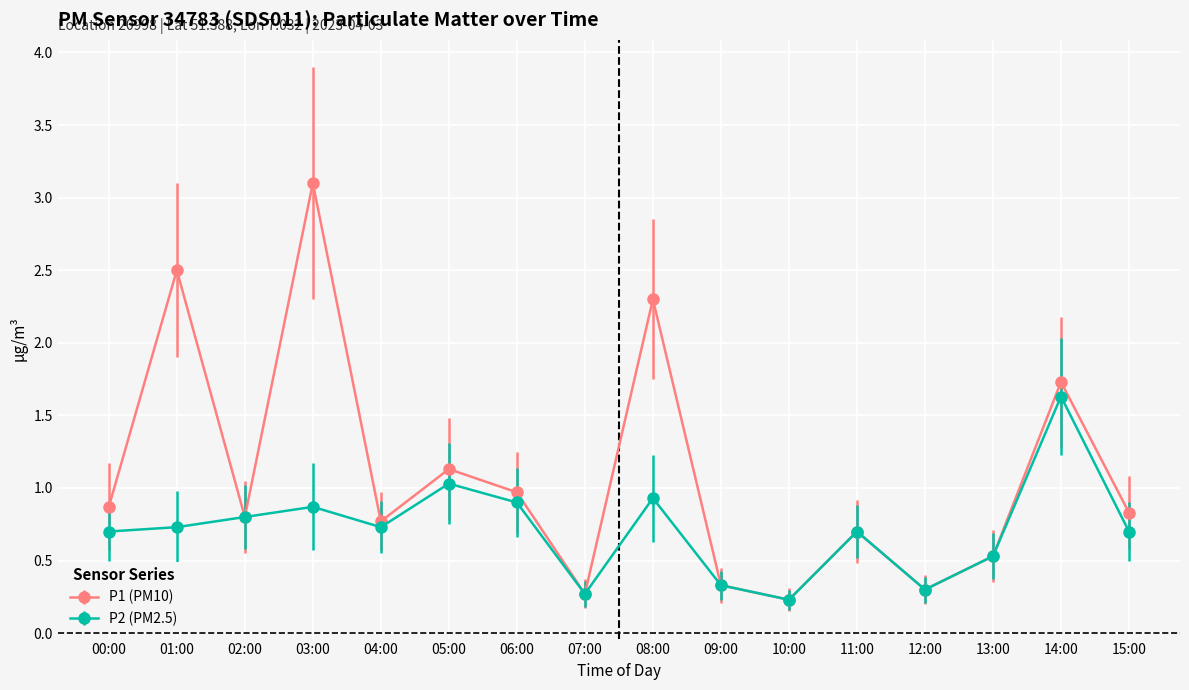

The value of P1 (PM10) at 11:00 is 0.7. True or false?

True